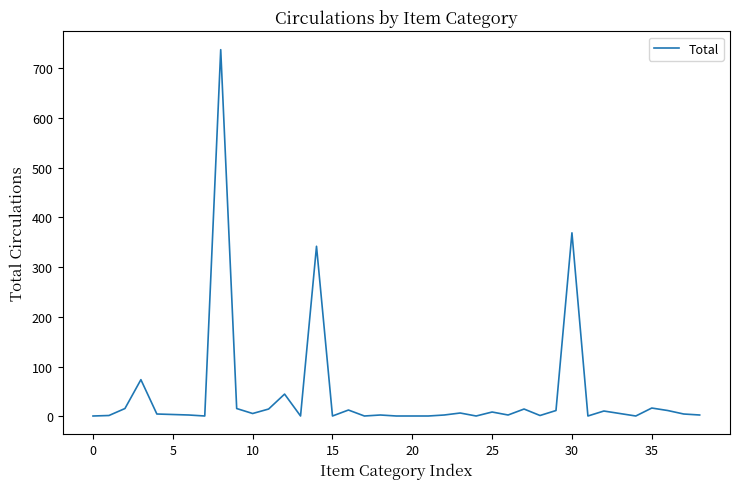

What is the difference between the maximum and minimum values?

736